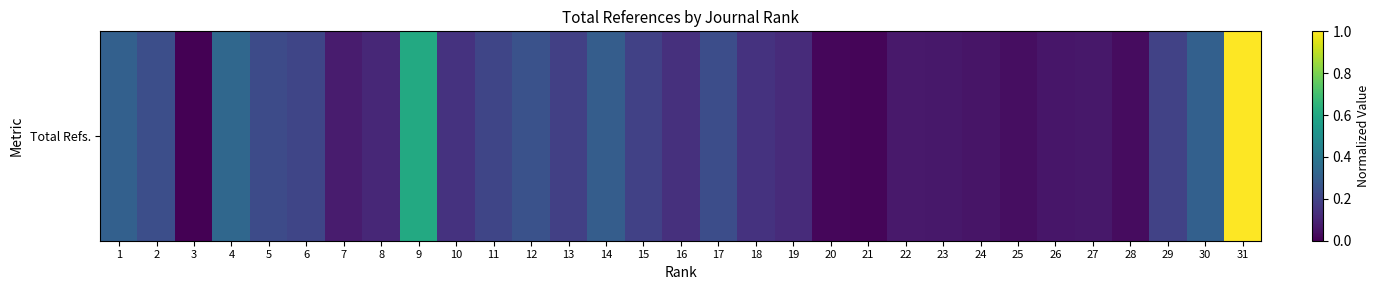

Reading right to left, what are all the values shown in this chart?

1.0	0.3	0.2	0.0	0.1	0.1	0.0	0.1	0.1	0.1	0.0	0.0	0.1	0.1	0.2	0.1	0.2	0.3	0.2	0.3	0.2	0.1	0.6	0.1	0.1	0.2	0.2	0.3	0.0	0.2	0.3